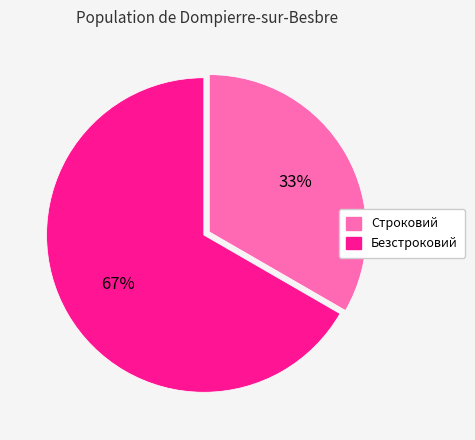

Between Строковий and Безстроковий, which is larger?

Безстроковий